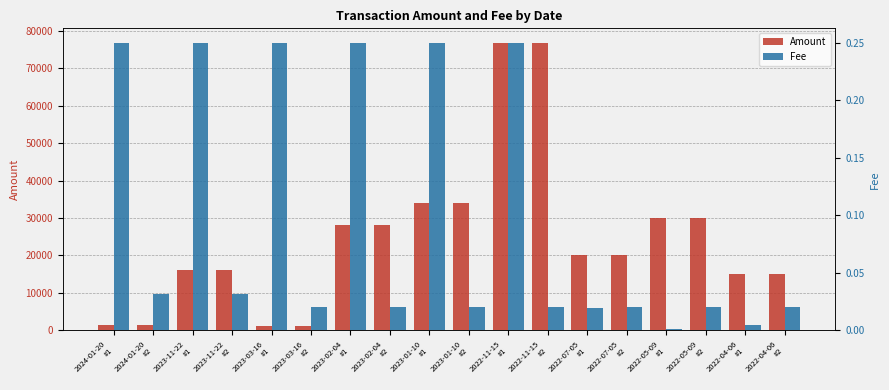

The value of Amount at 2022-04-06
#2 is 15000.0. True or false?

True